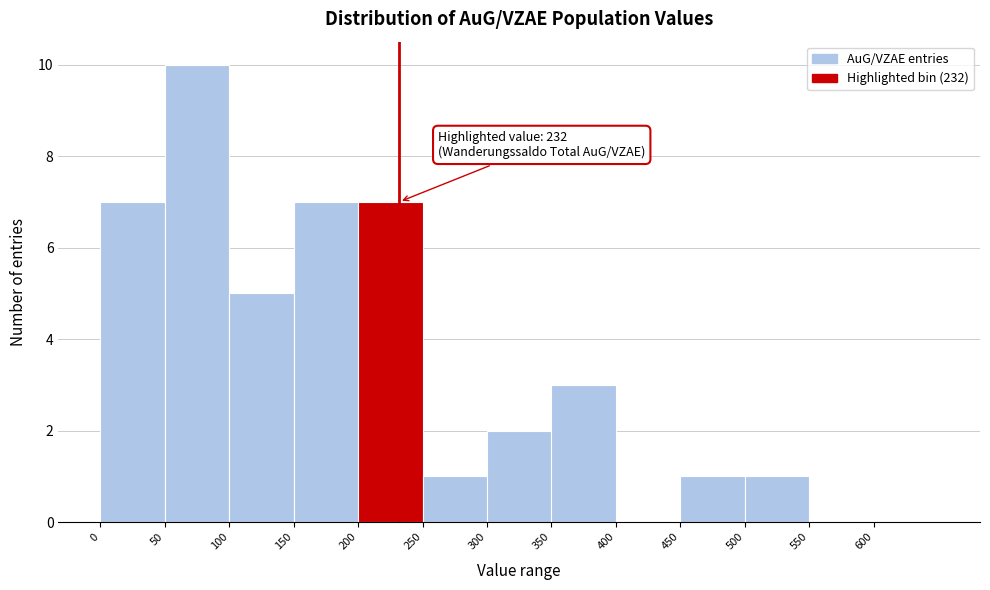

Which range on the x-axis has the tallest bar?

50 to 100